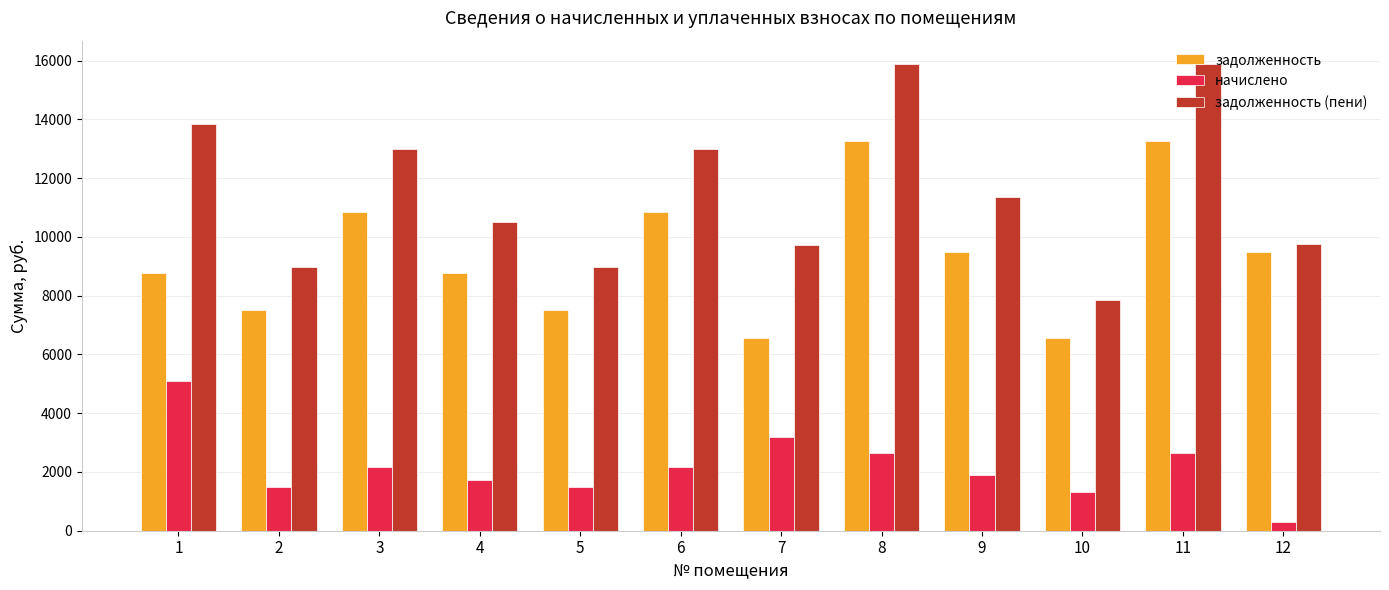

Which series has the largest total across all categories?

задолженность (пени)